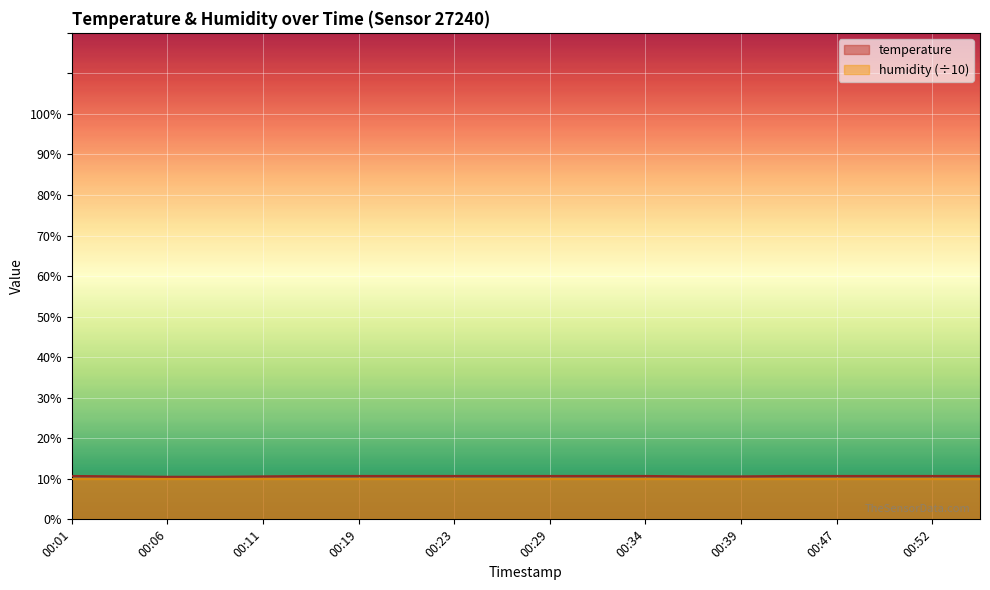

The value at 00:29 is 7.2. True or false?

False